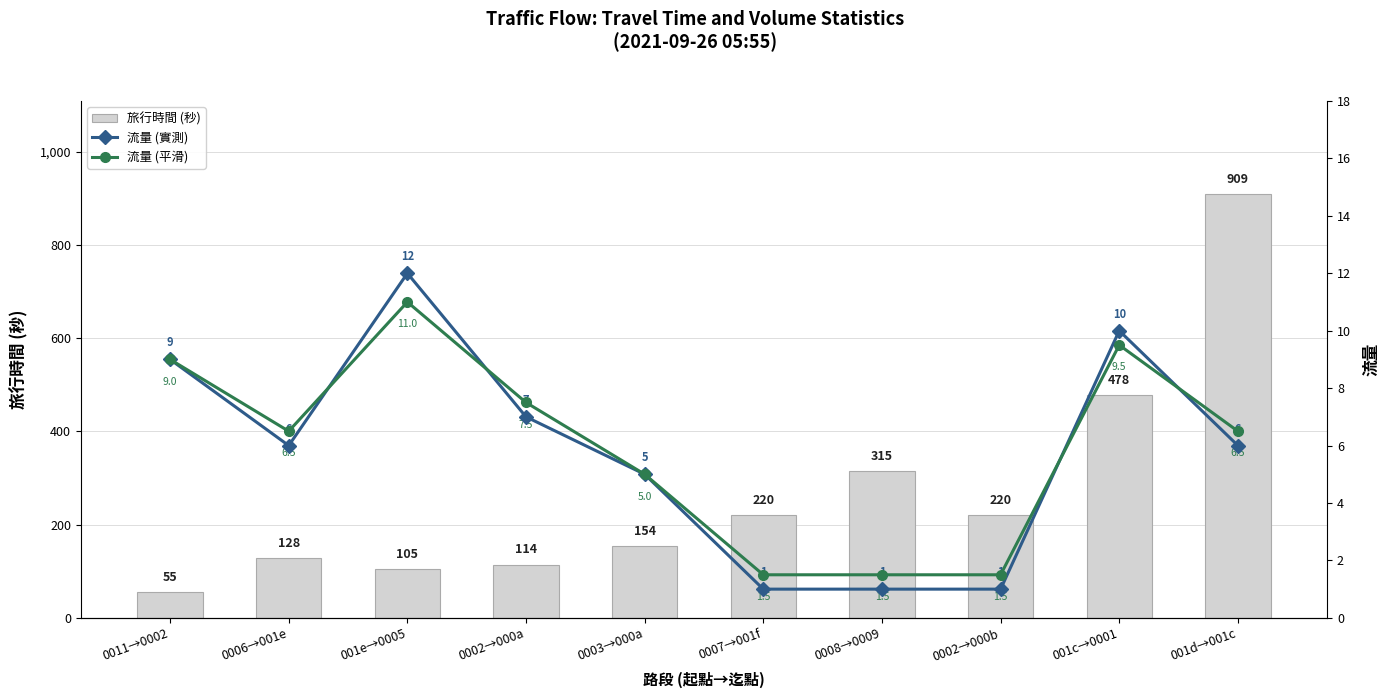

Does the chart contain any negative values?

No